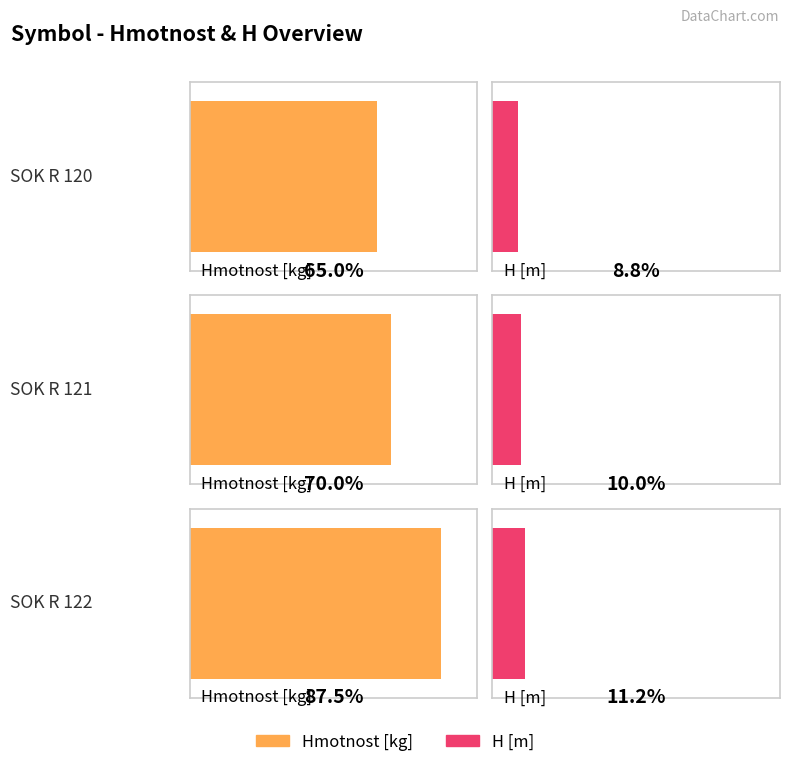

Reading right to left, transcribe all the data shown in this chart.

Hmotnost [kg]: 35.0	28.0	26.0
H [m]: 4.5	4.0	3.5